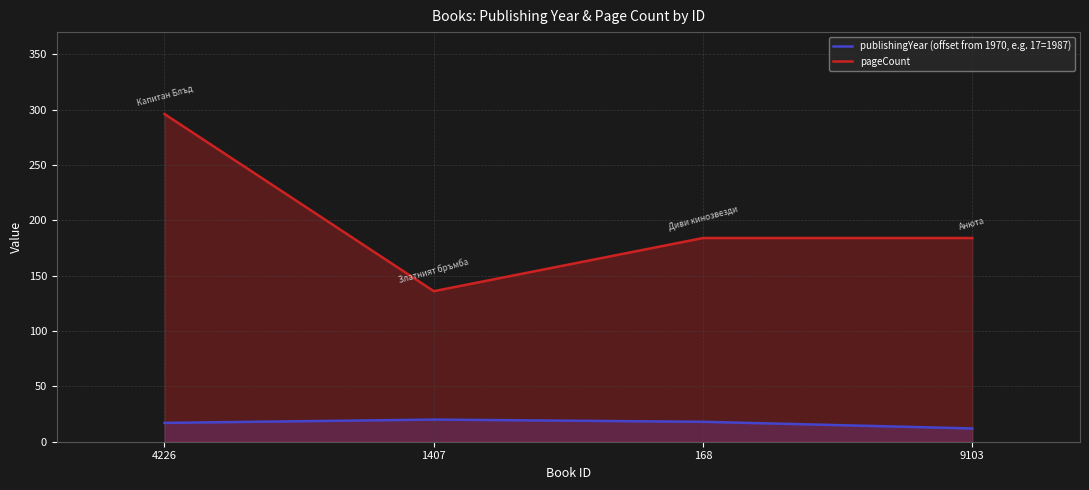

True or false: pageCount and publishingYear (offset from 1970, e.g. 17=1987) intersect in this chart.

False